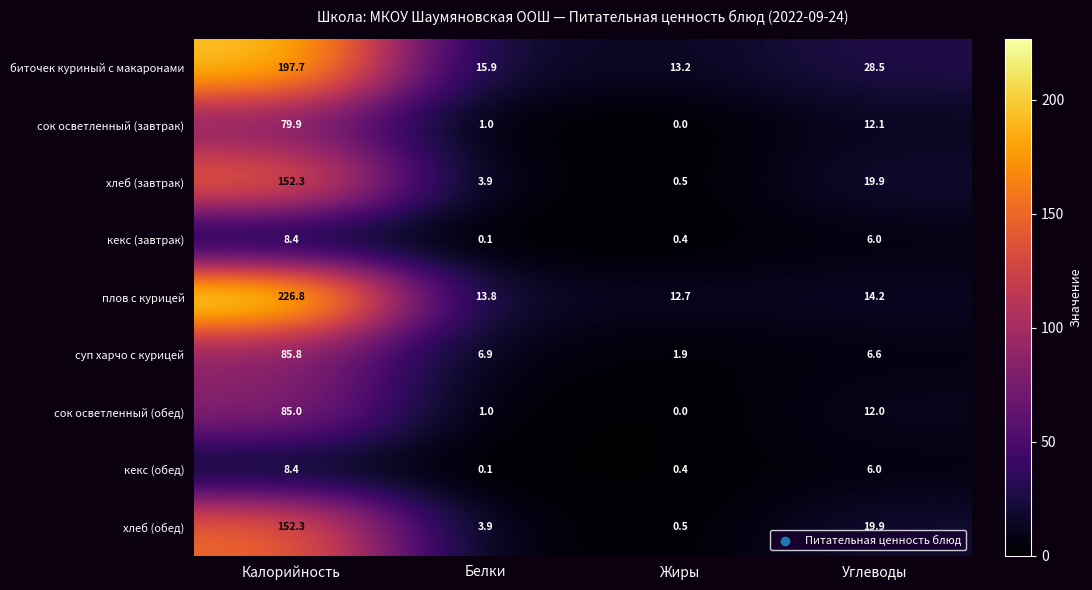

List the labels in order of плов с курицей value, smallest first.

Жиры, Белки, Углеводы, Калорийность